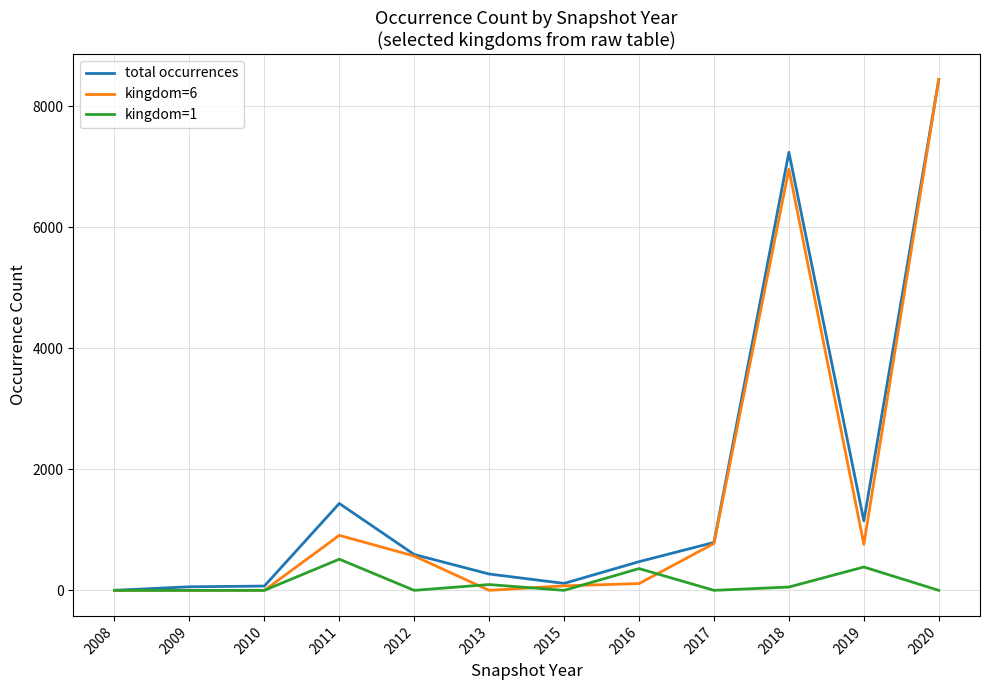

At which category is the sum across all series the highest?

2020